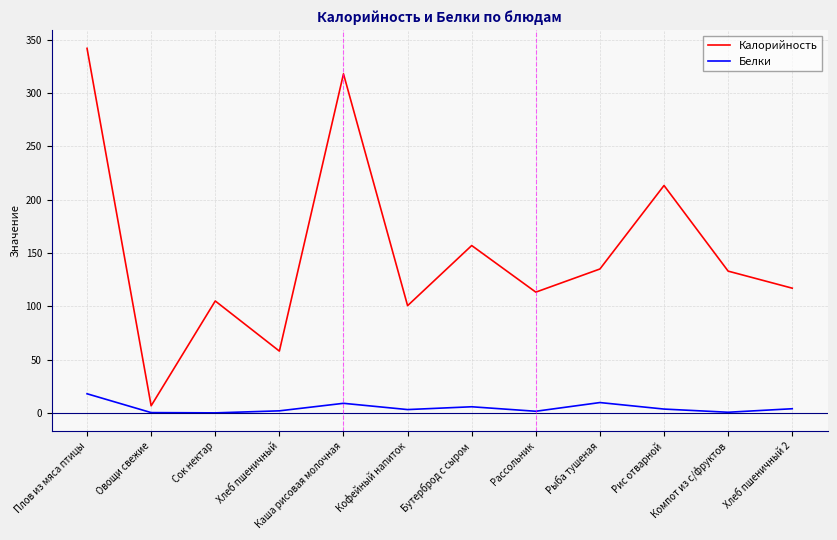

List the series in order of their overall mean, lowest first.

Белки, Калорийность